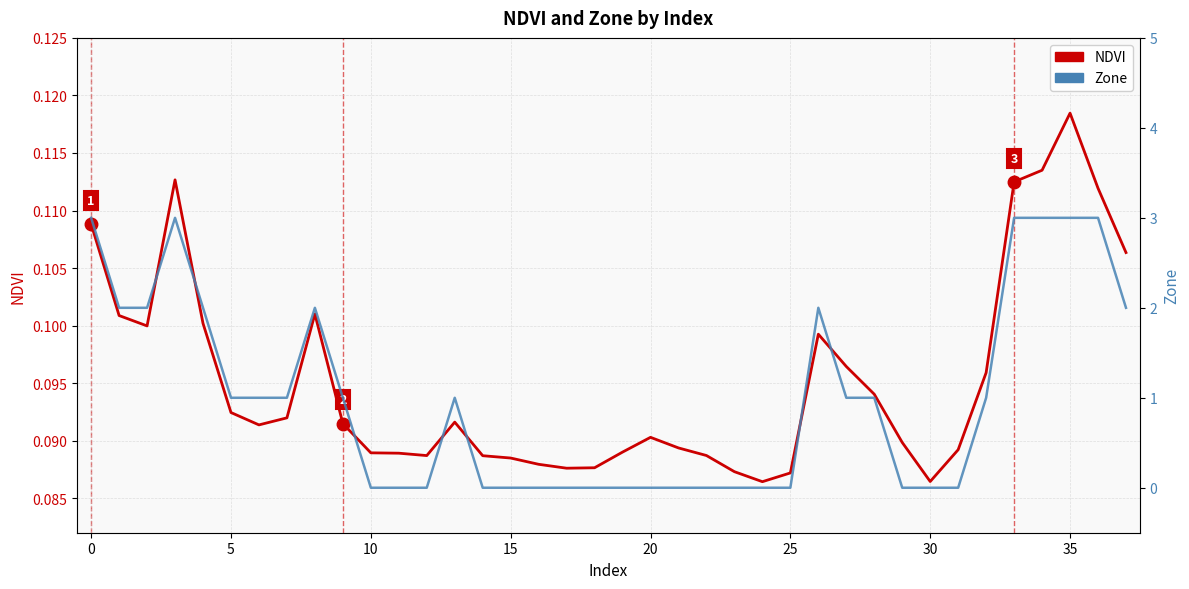

At which category is the sum across all series the highest?

35